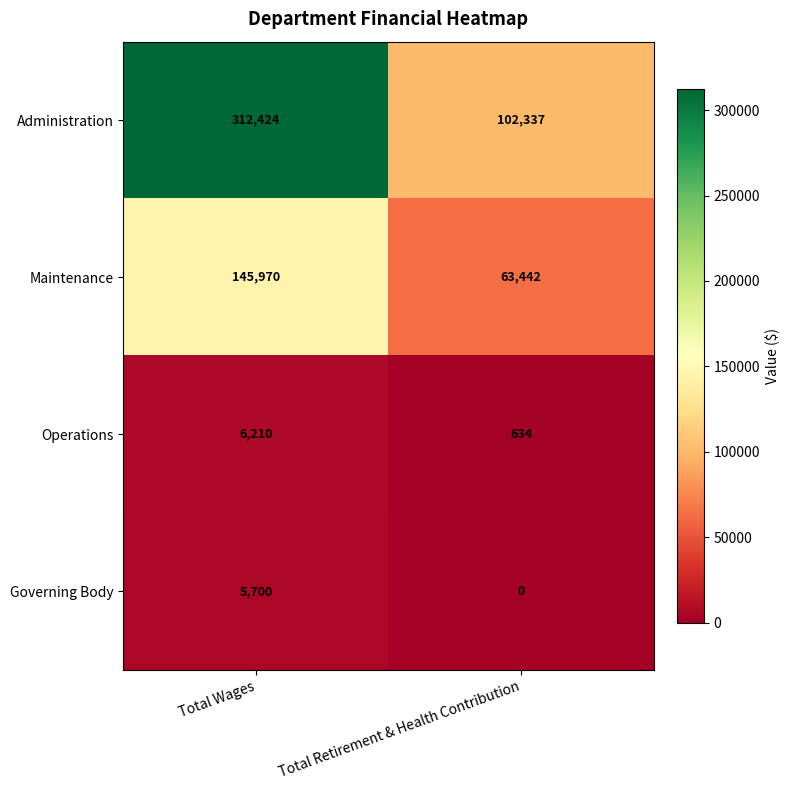

The Maintenance series shows 17651 at Total Retirement & Health Contribution. True or false?

False